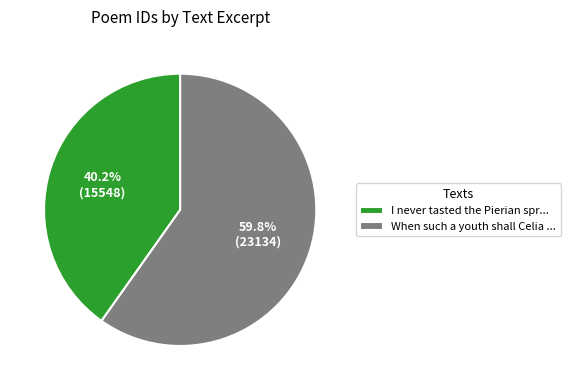

Rank the categories by value from lowest to highest.

I never tasted the Pierian spr..., When such a youth shall Celia ...